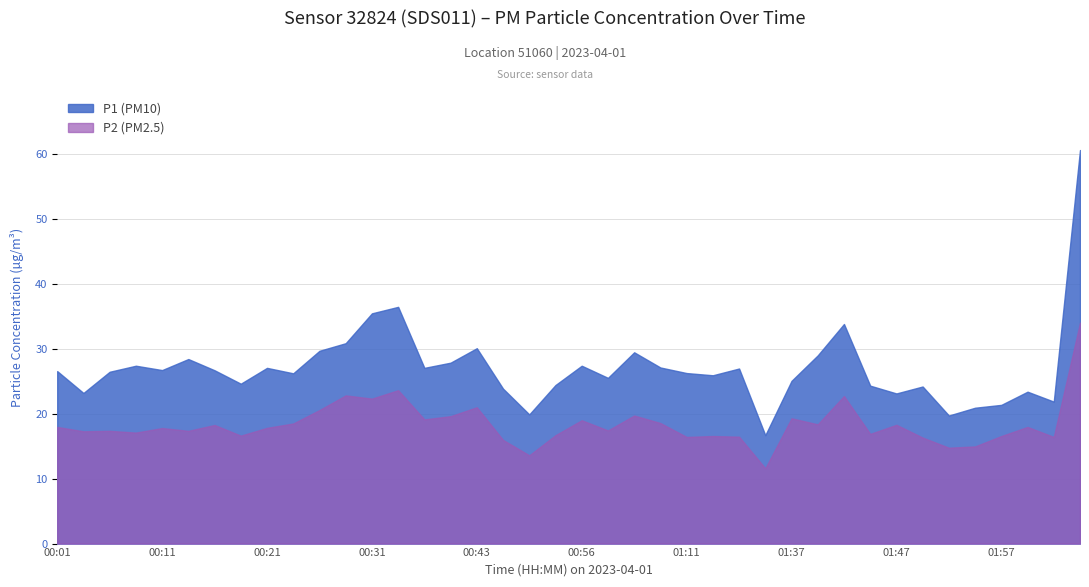

Count the number of categories in the chart.

40